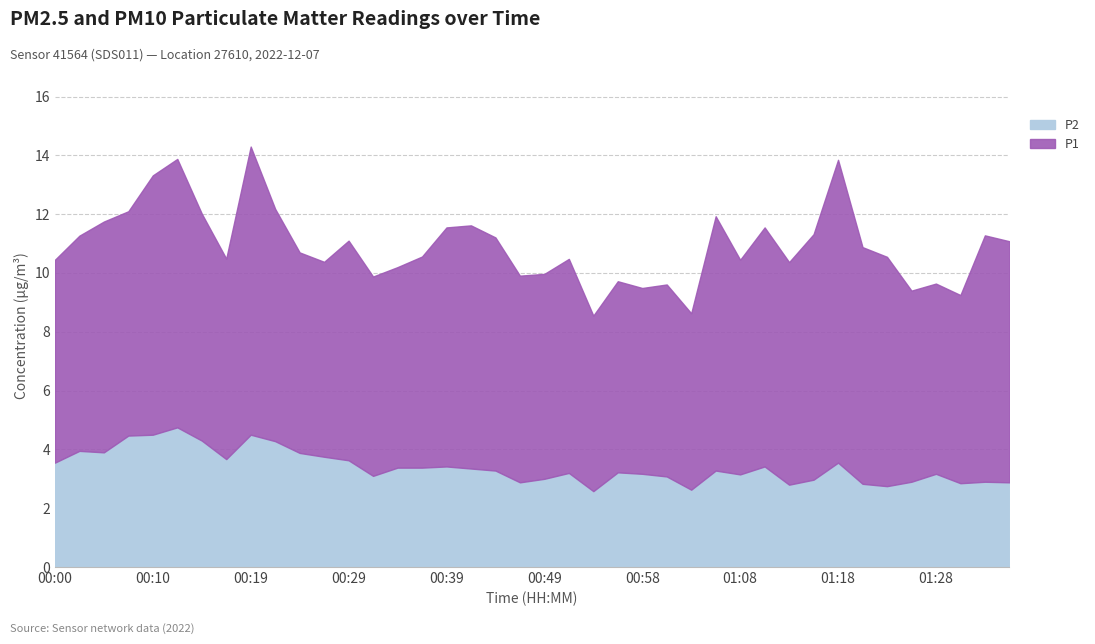

Which series changed the most between 00:22 and 00:29?

P2